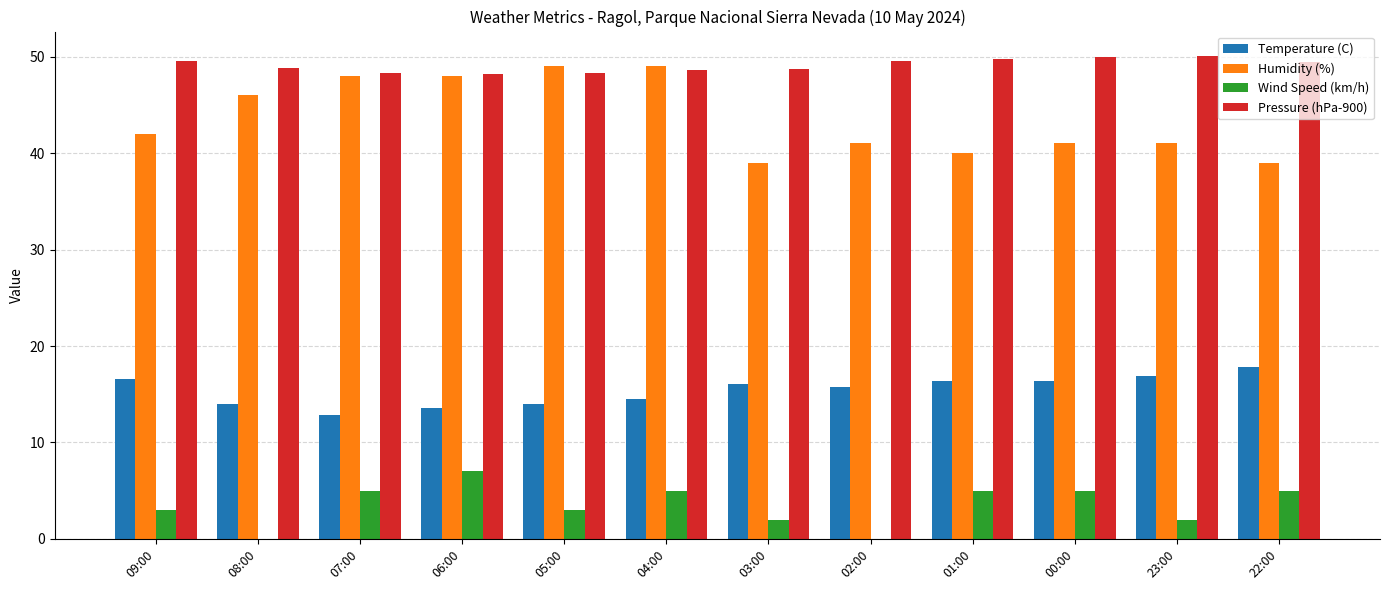

Which series has the largest total across all categories?

Pressure (hPa-900)